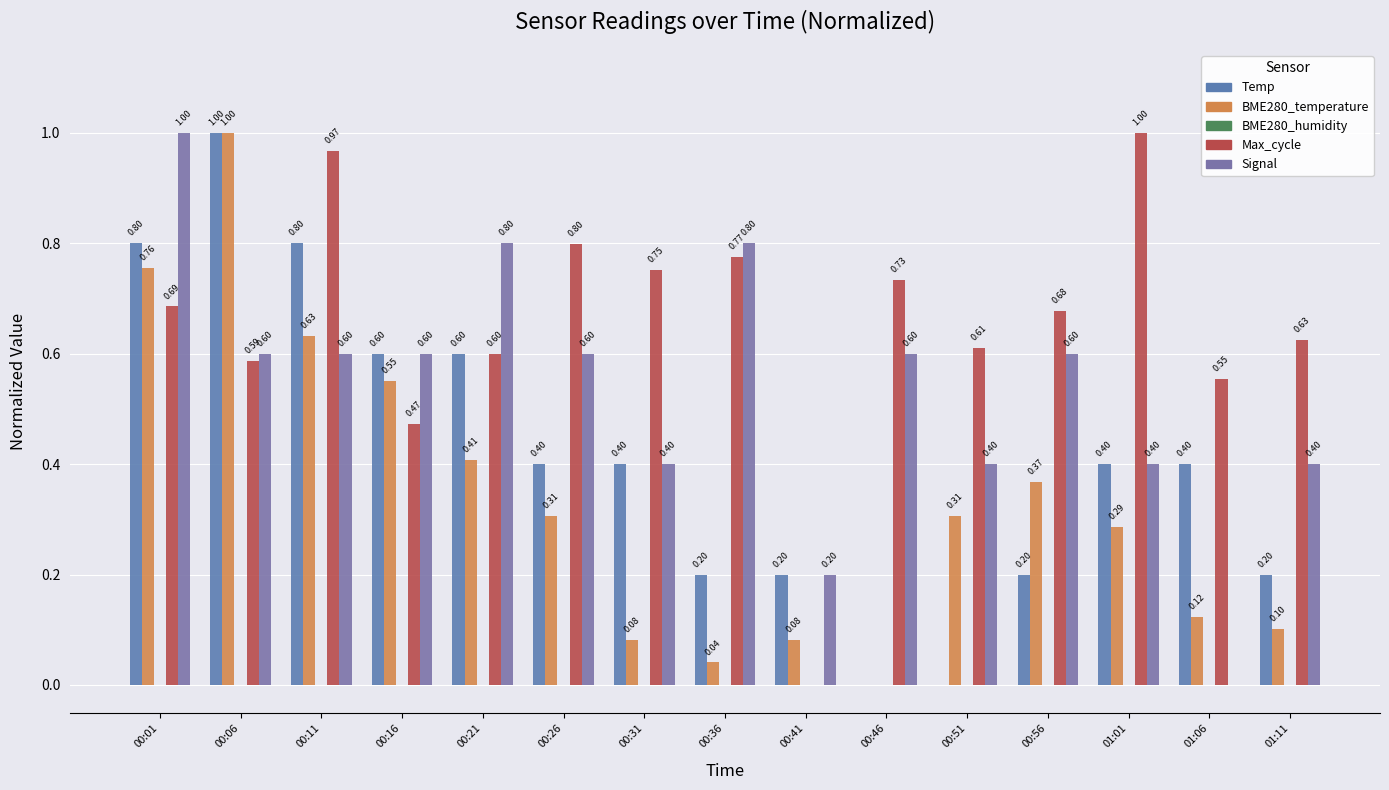

Are the bars grouped side by side (vs. stacked)?

Yes